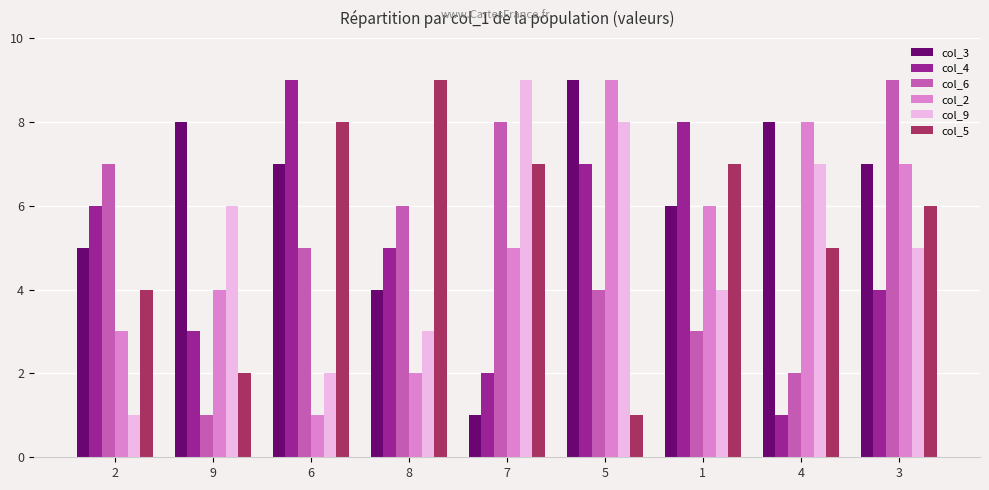

What is the difference between the second highest and minimum values in the col_5 series?

7